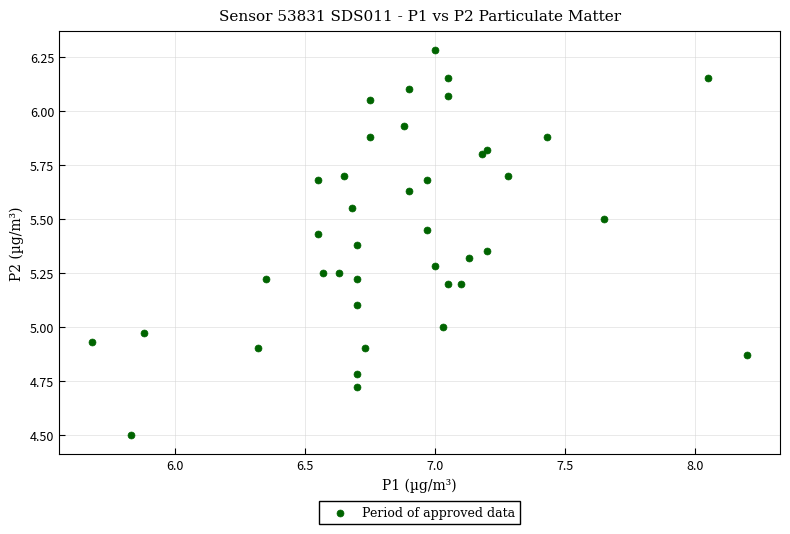

What is the range of Y values (max minus min)?

1.8